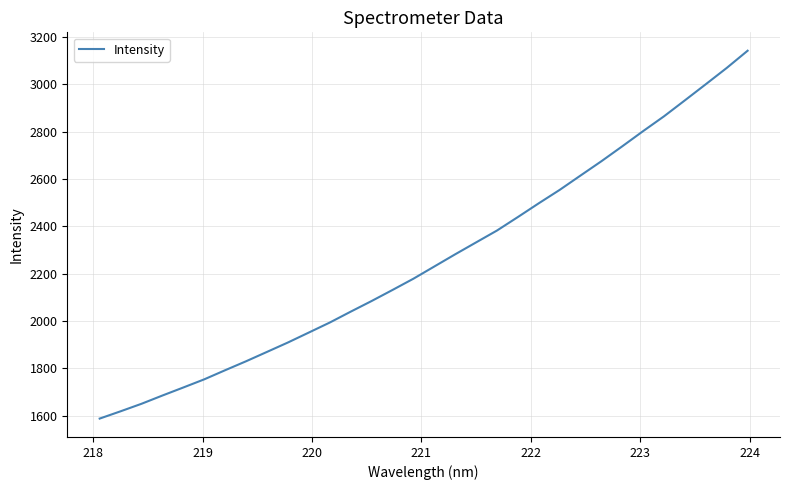

What is the minimum value shown in the chart?

1587.3